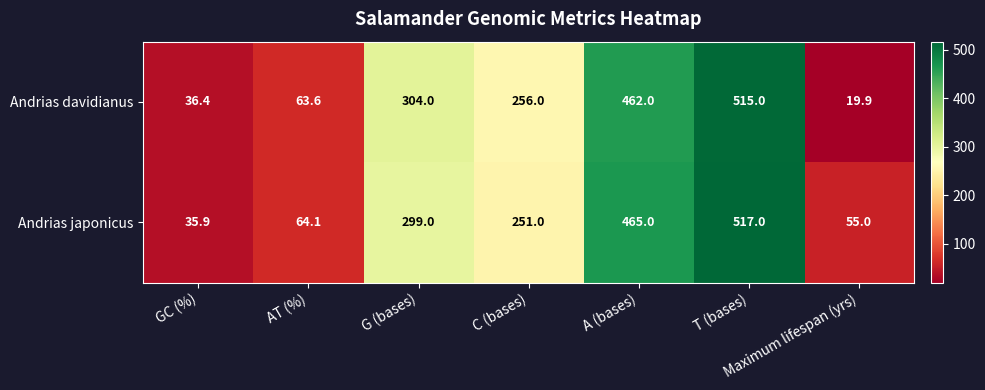

Where does the Andrias davidianus series first go above 256?

G (bases)